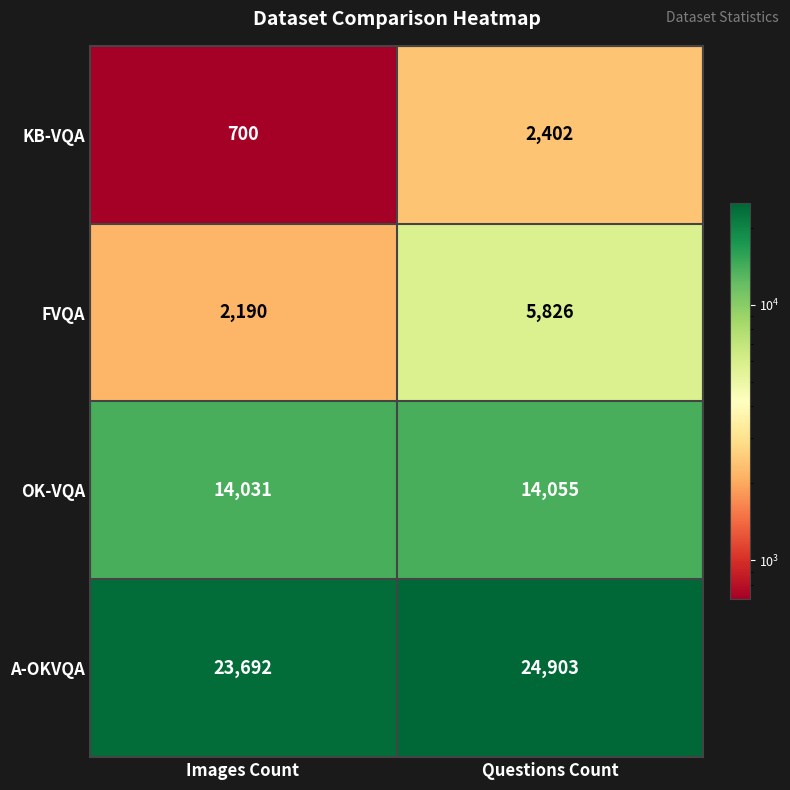

Is it true that OK-VQA equals 14031 at Images Count?

True